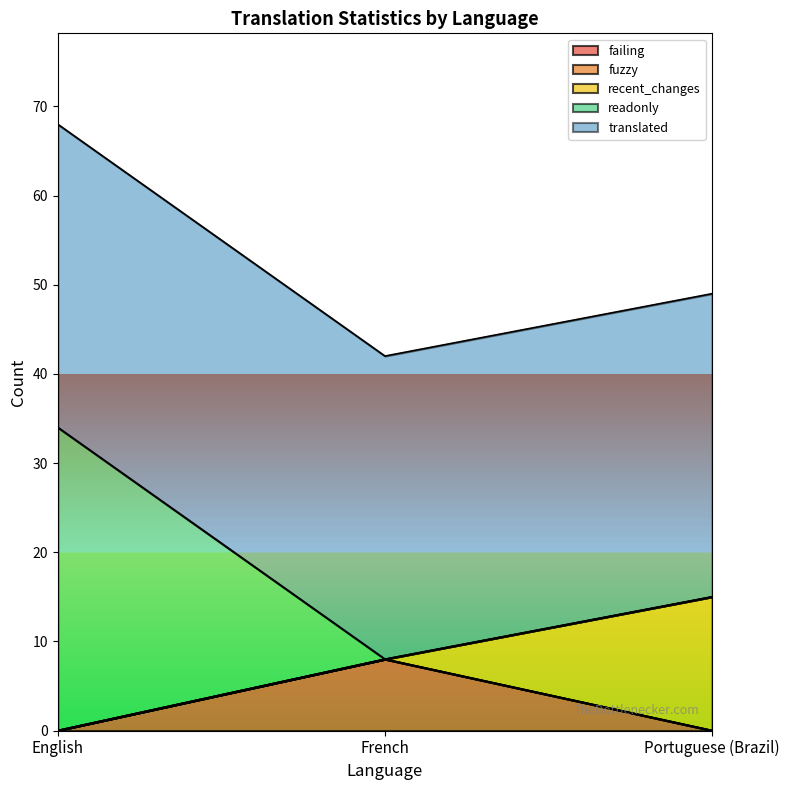

Is it true that translated equals 60 at English?

False